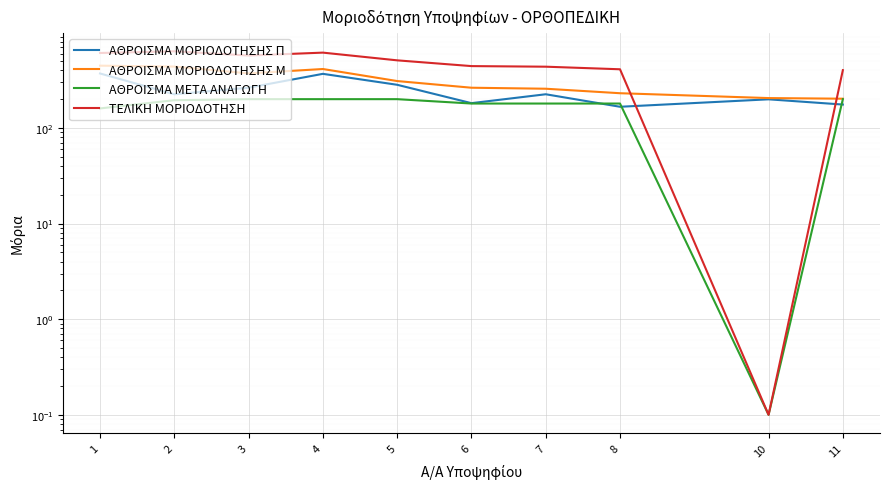

At which label is ΑΘΡΟΙΣΜΑ ΜΟΡΙΟΔΟΤΗΣΗΣ Π closest to 268?

3